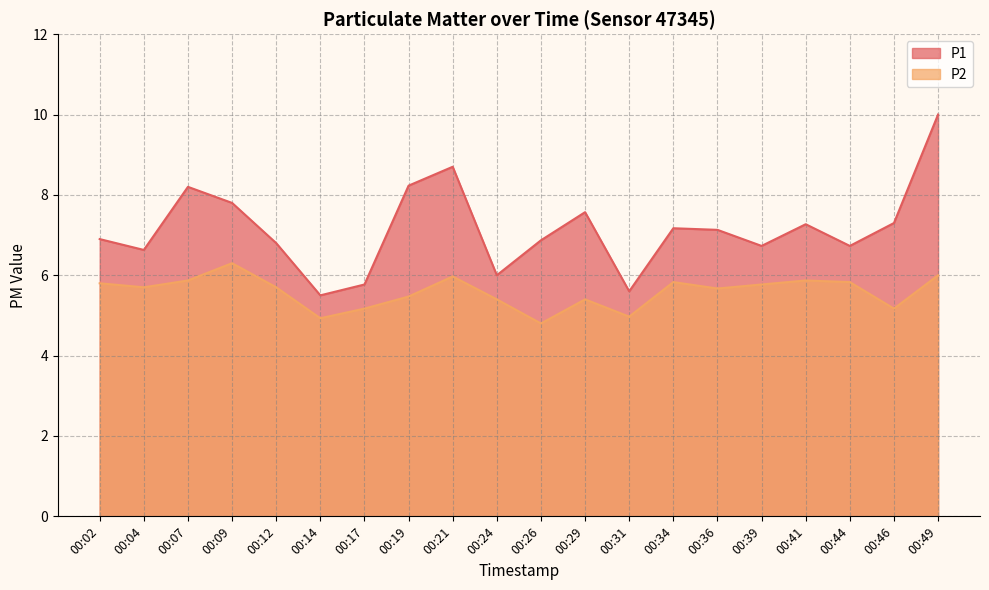

At which label does P1 first exceed 7?

00:07